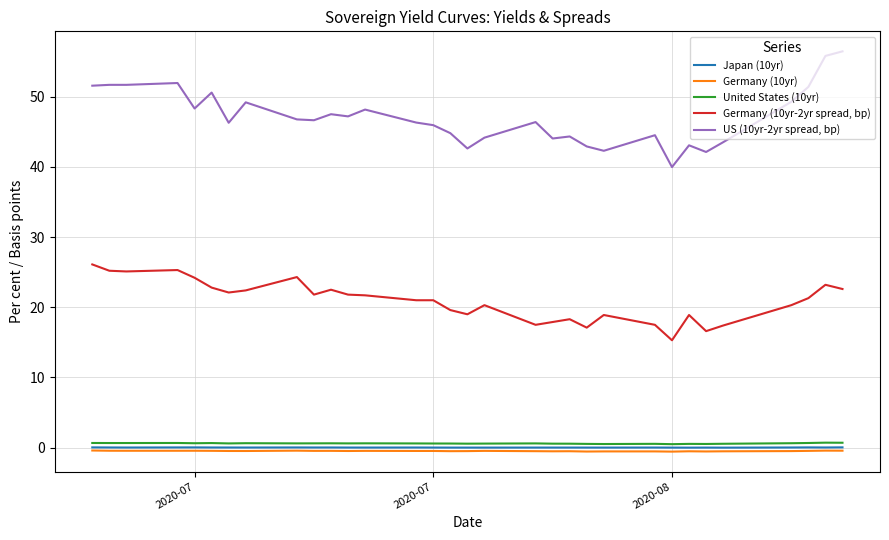

What is the average value of the Germany (10yr) series?

-0.5